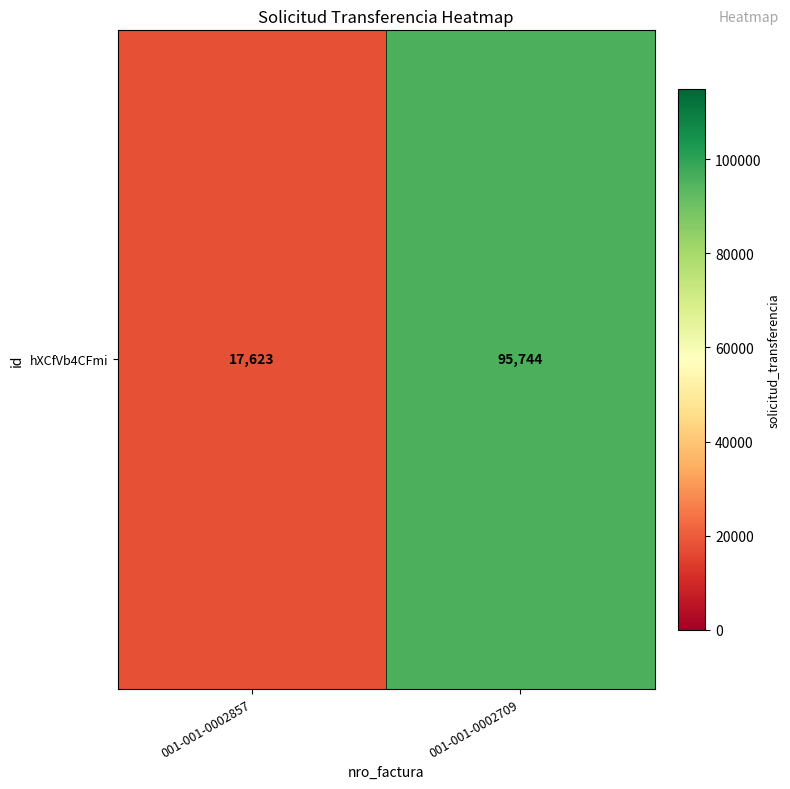

What is the minimum value shown in the chart?

17623